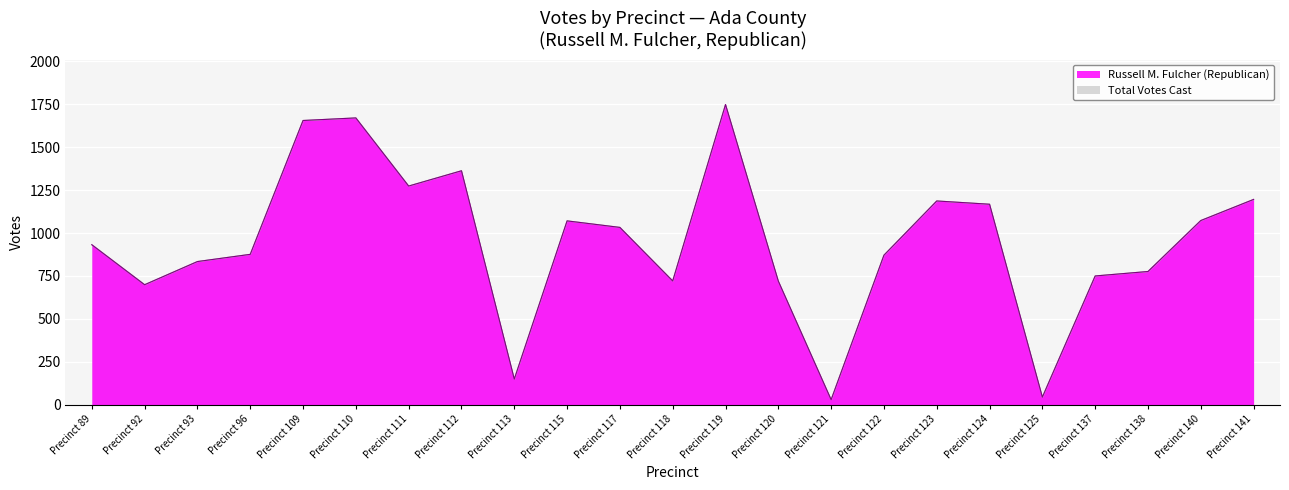

What is the sum of all Russell M. Fulcher (Republican) values?

21842